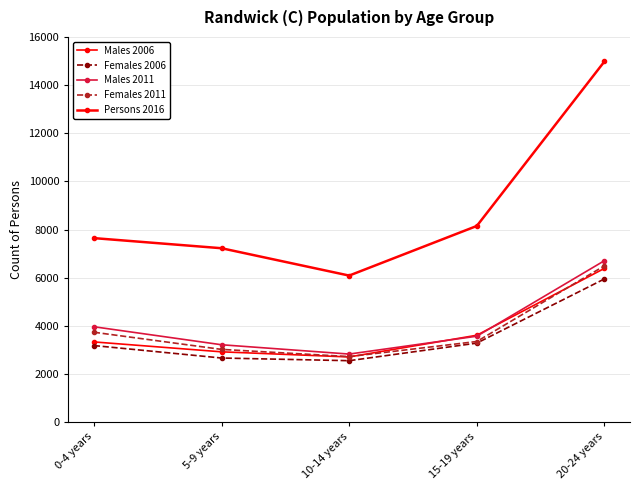

Does the chart have visible grid lines?

Yes